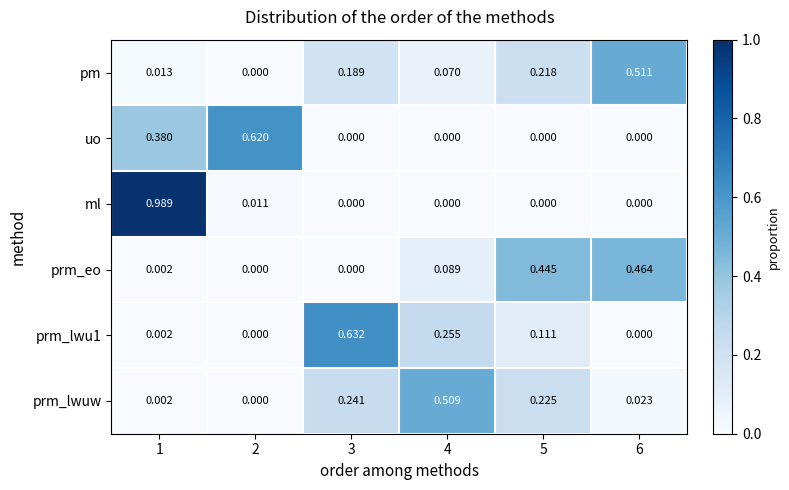

Which series has the largest total across all categories?

pm